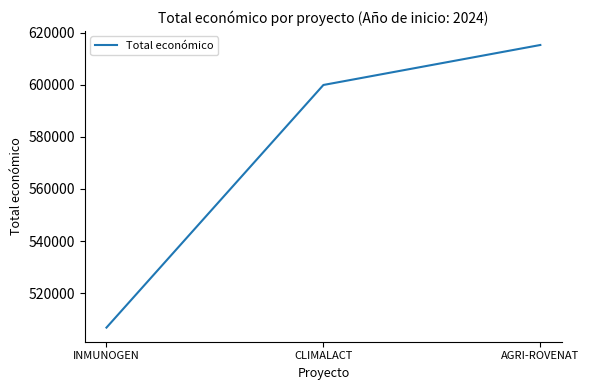

At which category does the chart reach its minimum across all series?

INMUNOGEN